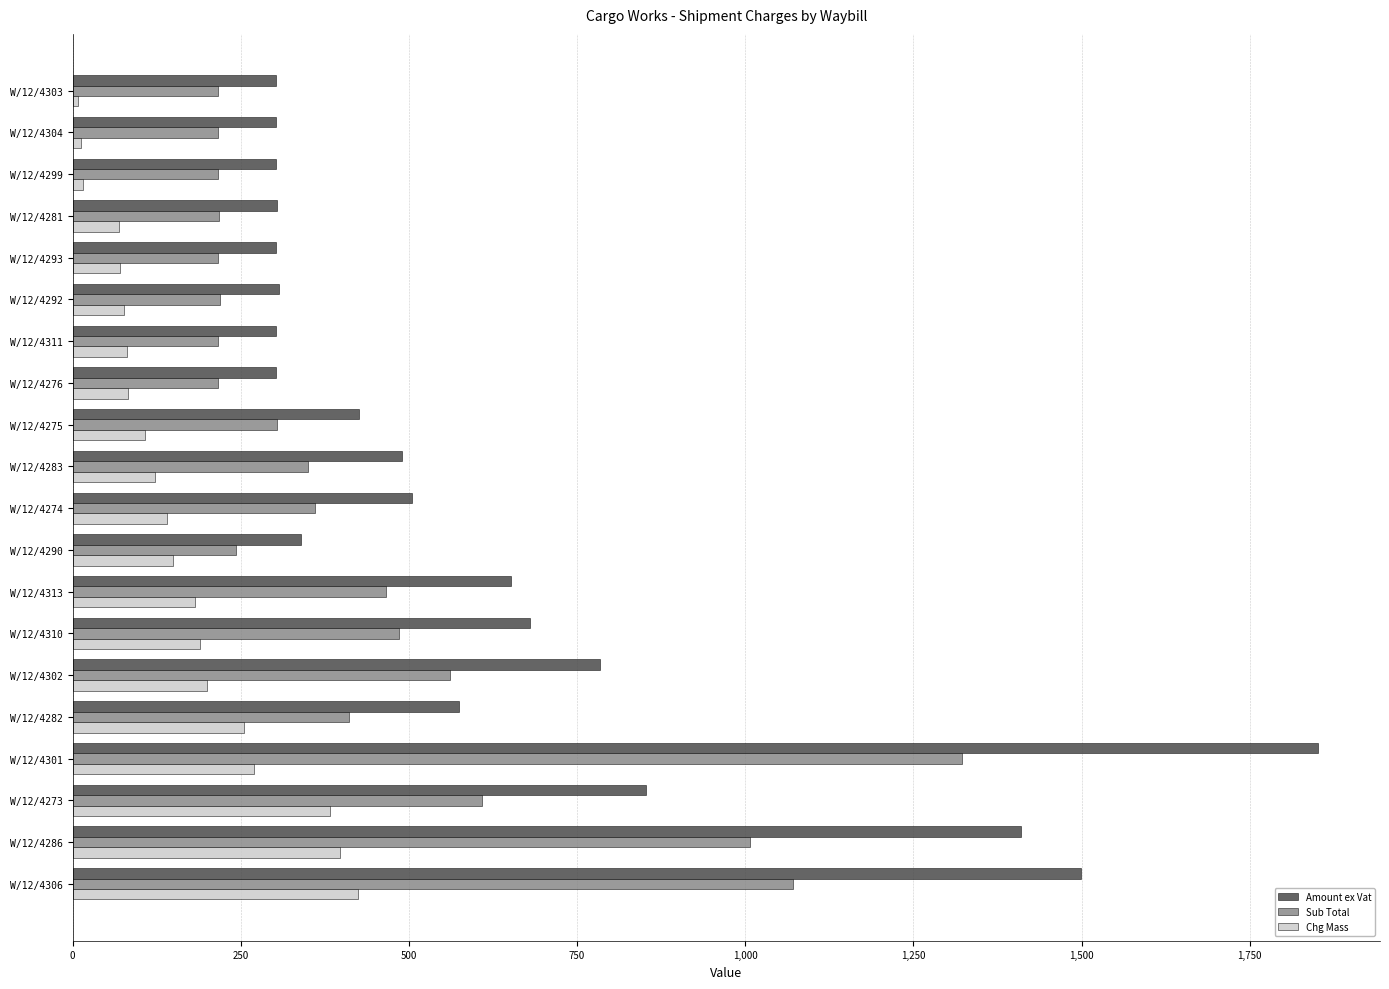

Which series has the largest total across all categories?

Amount ex Vat